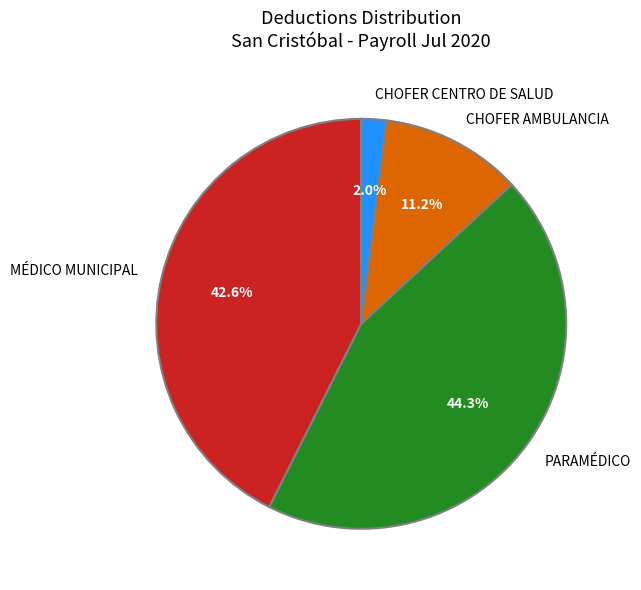

Between CHOFER AMBULANCIA and CHOFER CENTRO DE SALUD, which is larger?

CHOFER AMBULANCIA